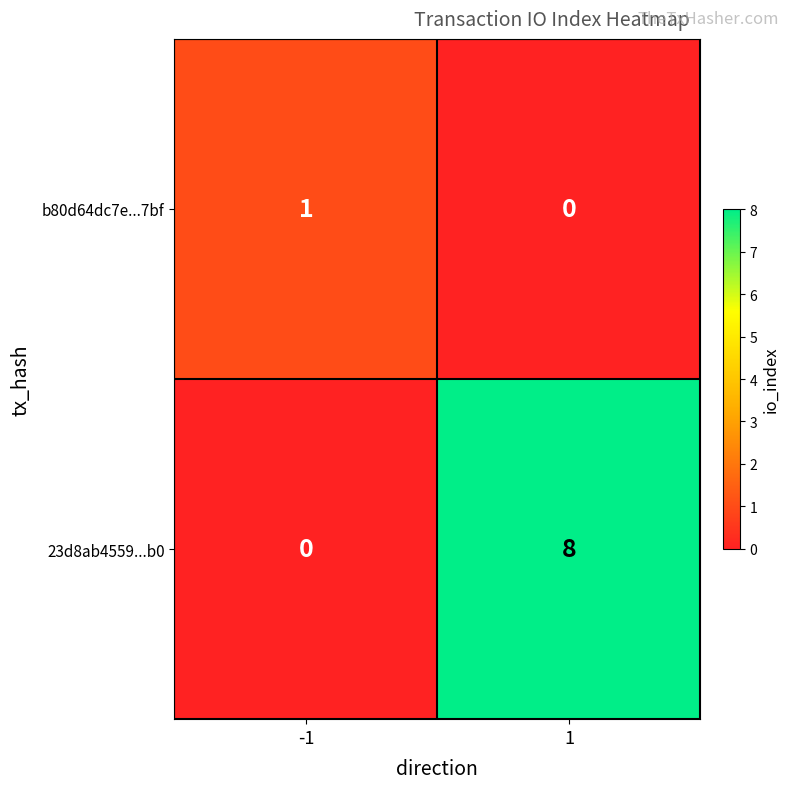

Reading left to right, list all the values displayed in this chart.

b80d64dc7e...7bf: -1=1	1=0
23d8ab4559...b0: -1=0	1=8